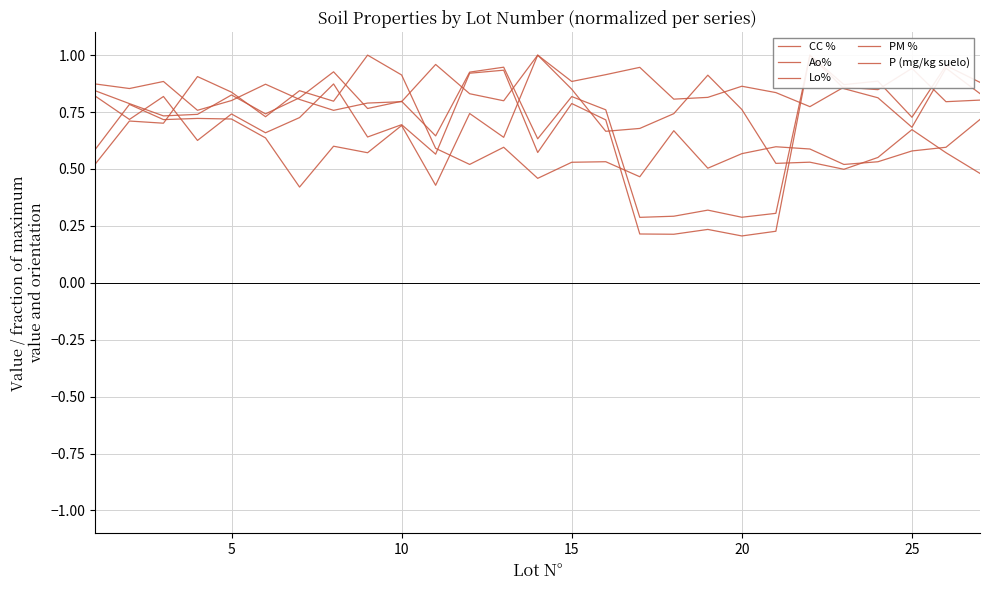

In Ao%, how many points are higher than both neighbors (excluding endpoints)?

8